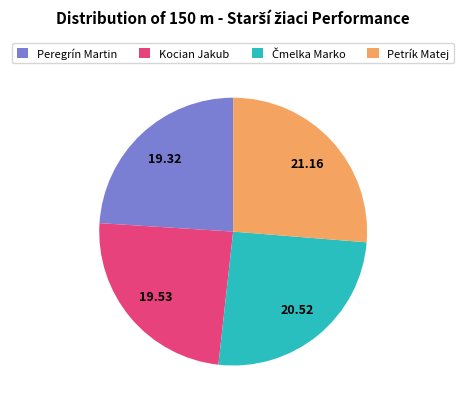

Approximately how many times larger is the value at Peregrín Martin compared to Kocian Jakub?

1.0